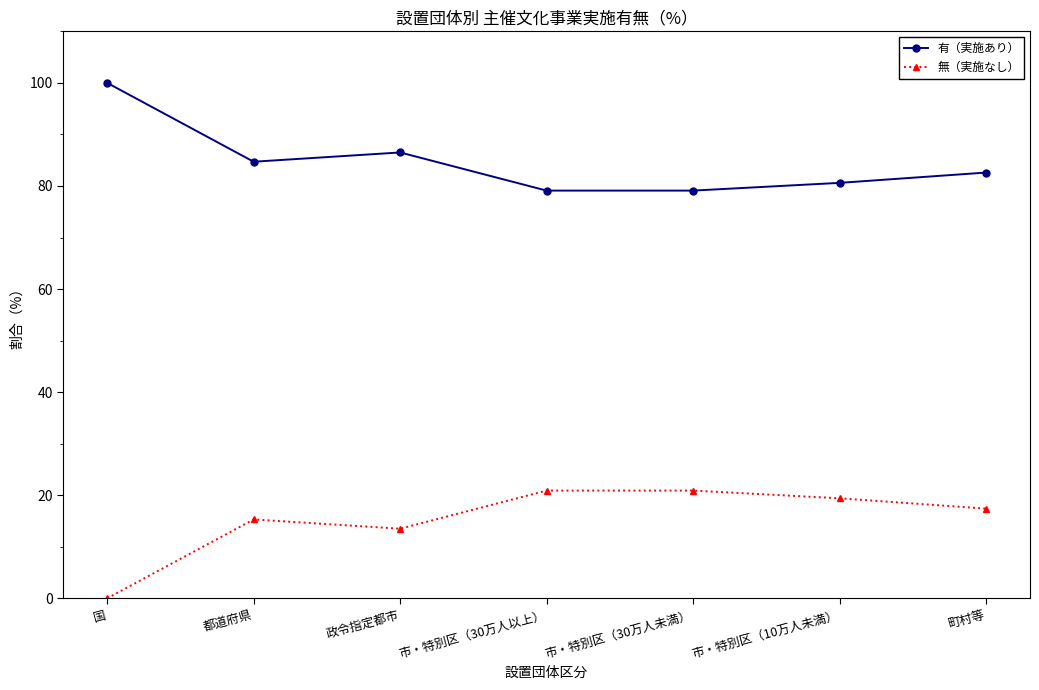

Is it true that 有（実施あり） equals 80.6 at 市・特別区（10万人未満）?

True